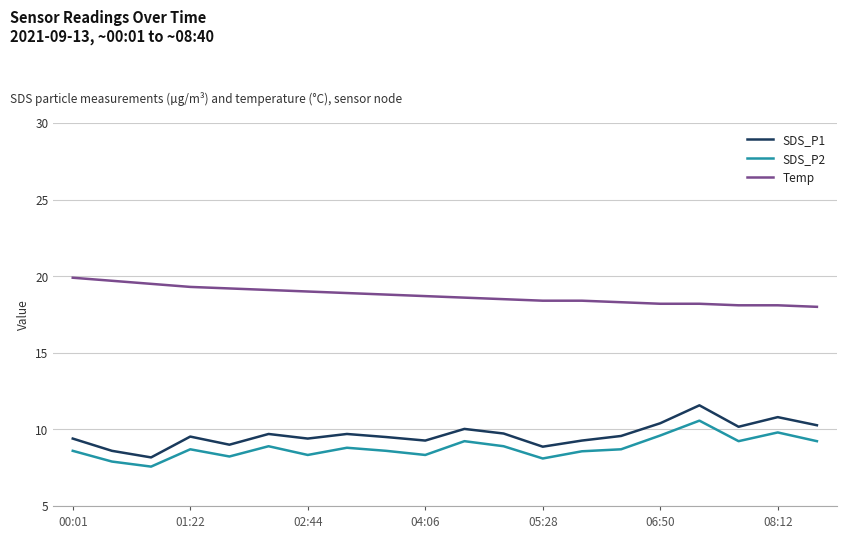

True or false: Temp and SDS_P1 cross at least once.

False